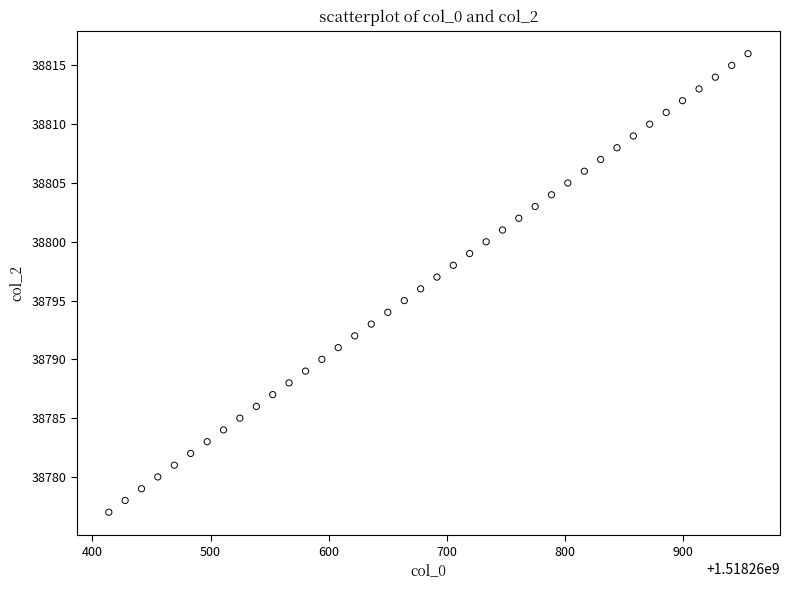

What is the range of Y values (max minus min)?

39